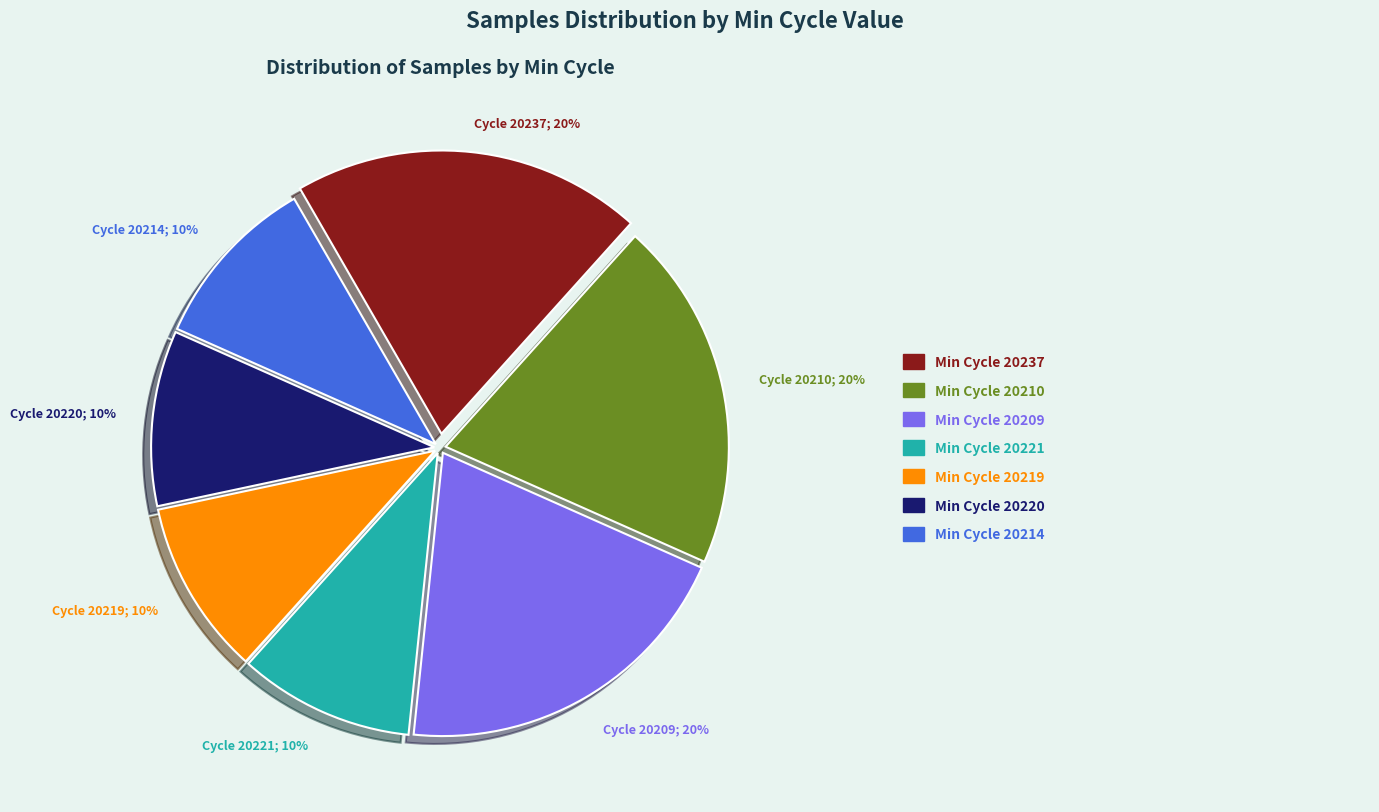

Is there any slice that represents more than half of the pie?

No